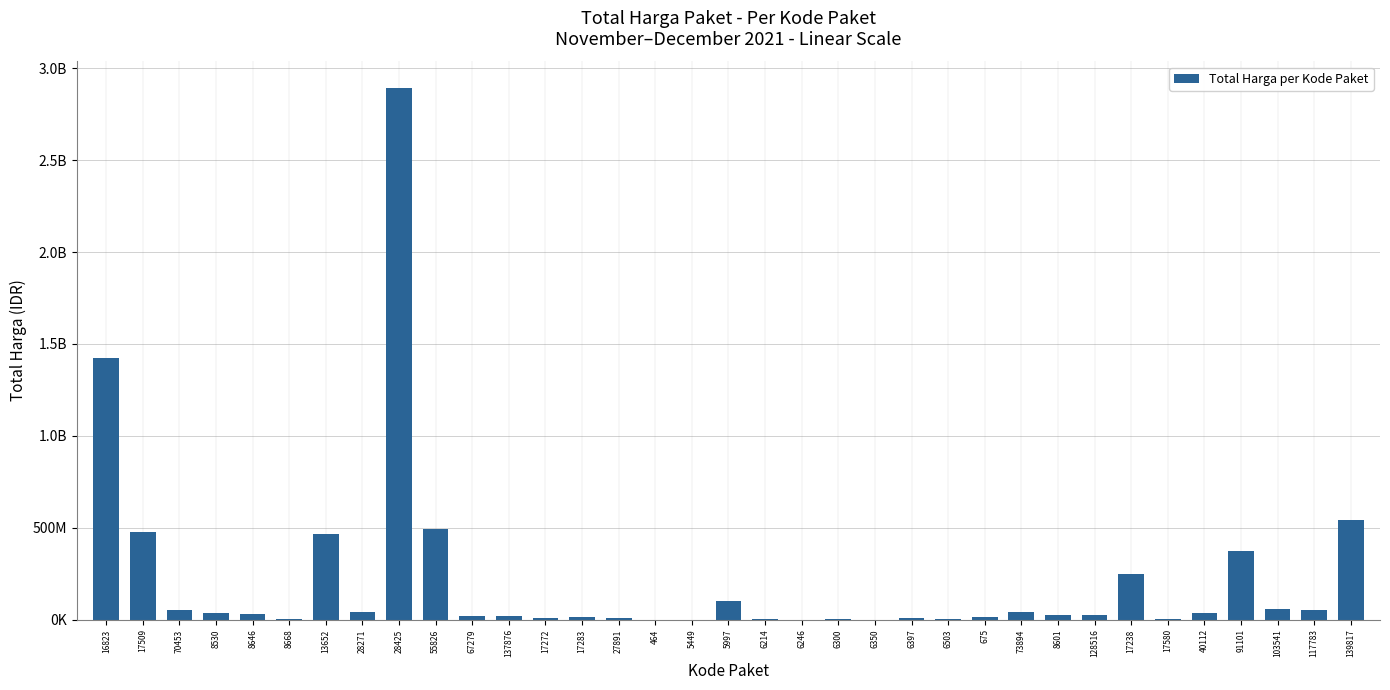

What is the label of the 1st bar from the left?

16823